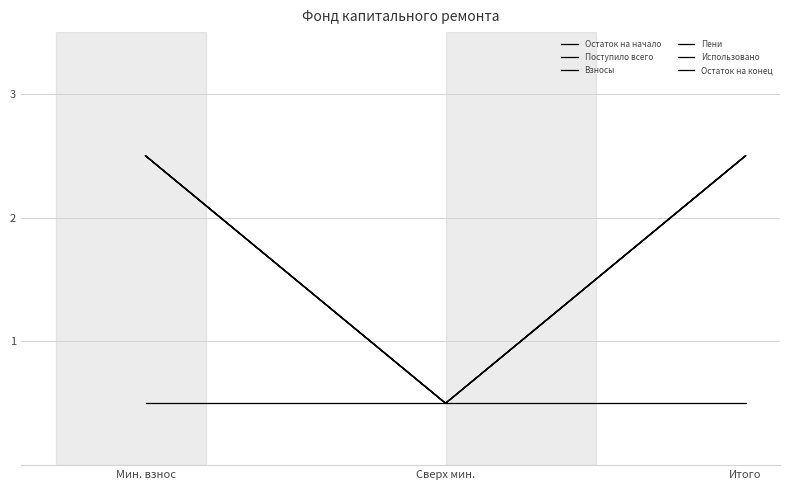

What is the greatest value displayed?

2.5